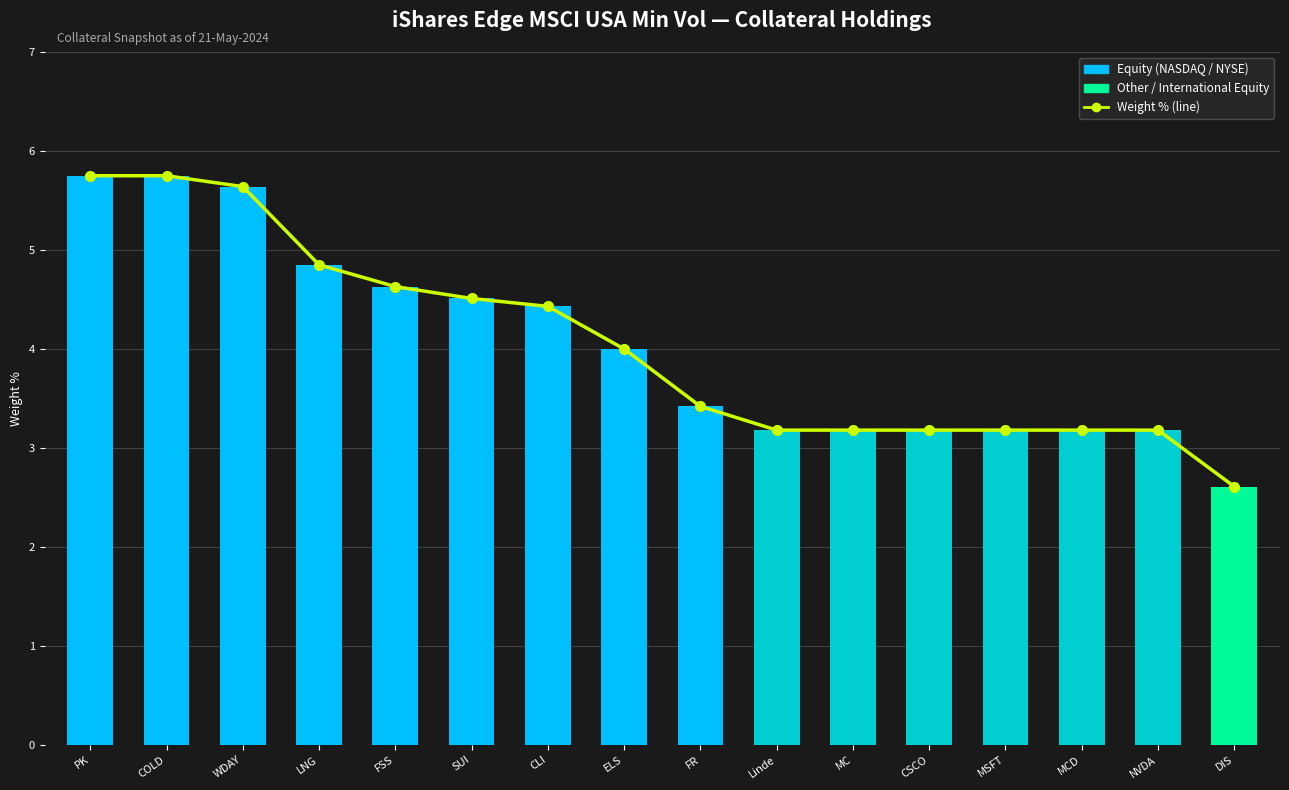

Which category has the highest value across all series?

PK